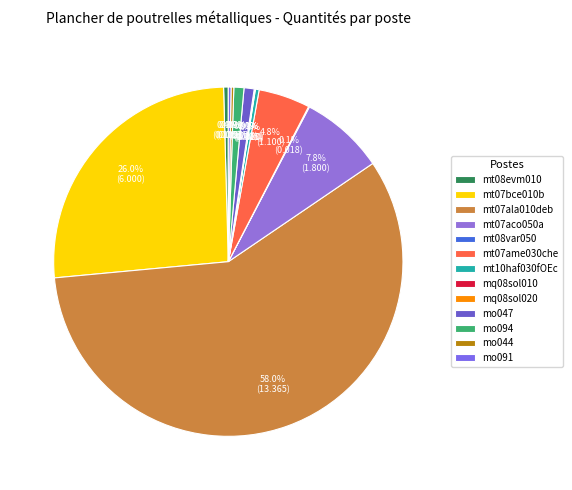

Combined, do mt07ame030che and mt07ala010deb account for over 50%?

Yes